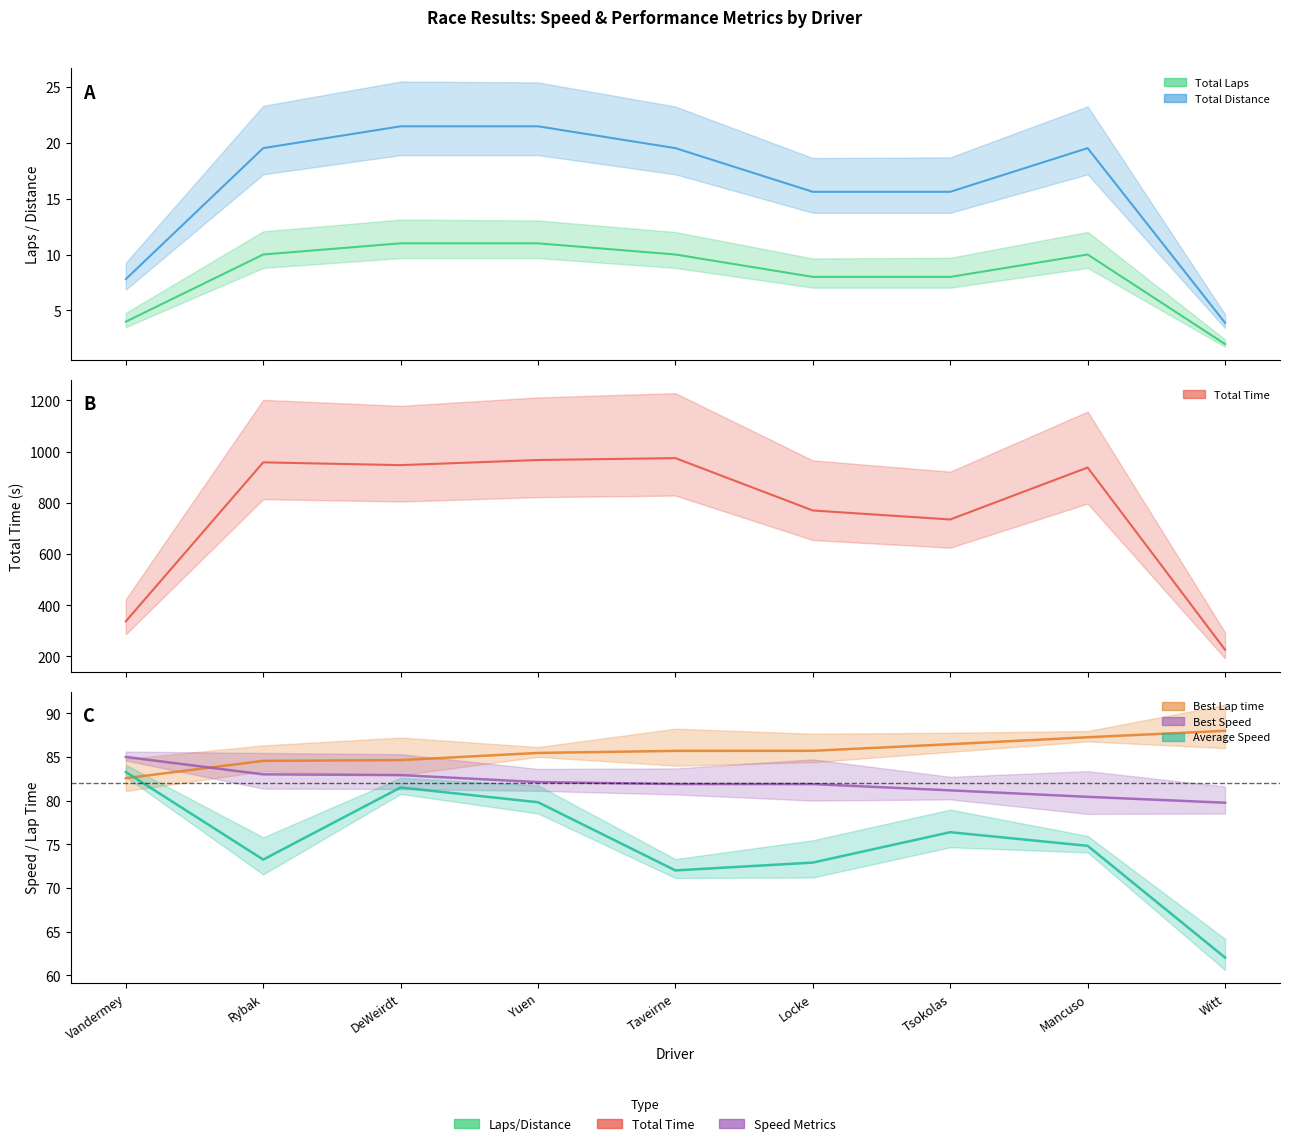

Does the chart display data point markers on the line(s)?

No